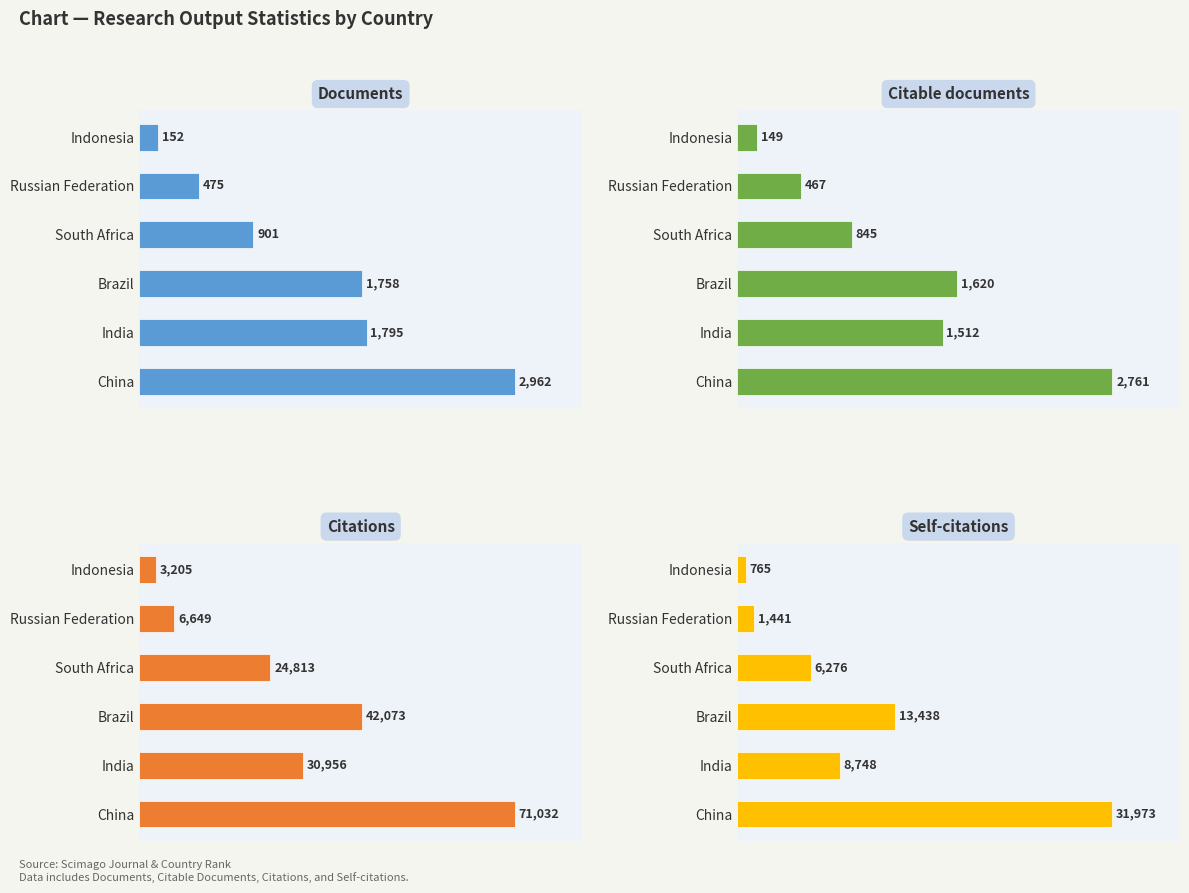

What are all the series names shown in the legend?

Documents, Citable documents, Citations, Self-citations